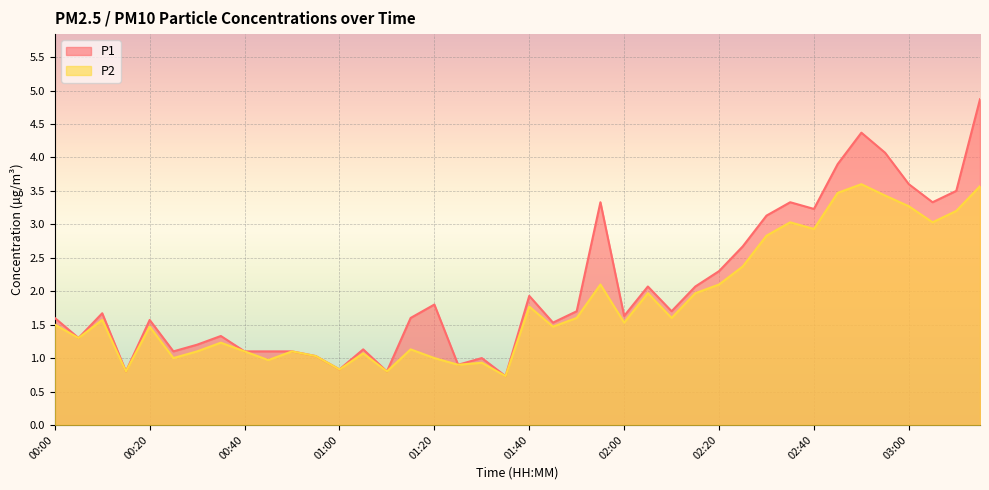

How many values in the P1 series are below 1?

5